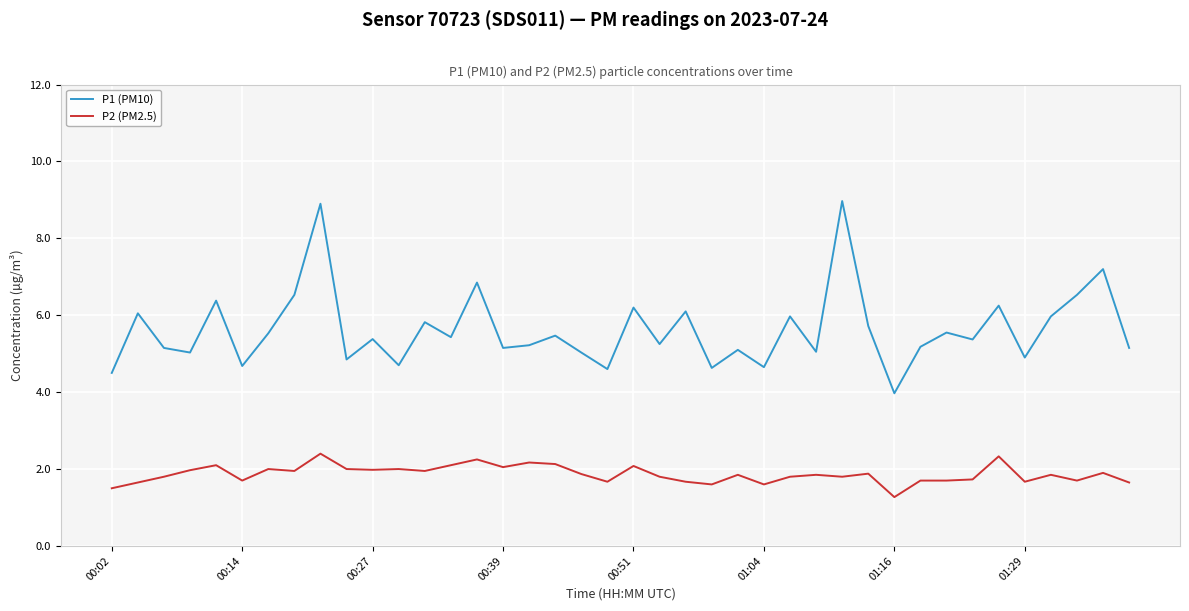

True or false: P2 (PM2.5) and P1 (PM10) intersect in this chart.

False